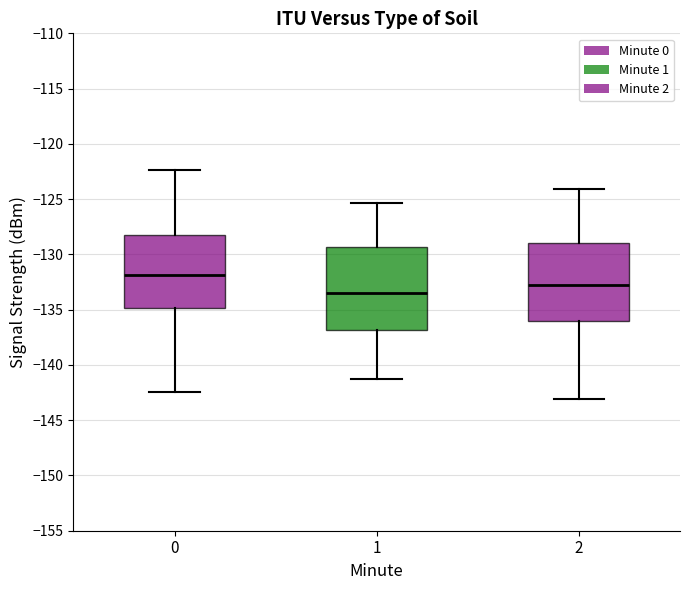

Where does the upper whisker of the box at x = 0 end on the y-axis? The values are not printed on the chart, so give them approximately, as read against the axis.

-122.5